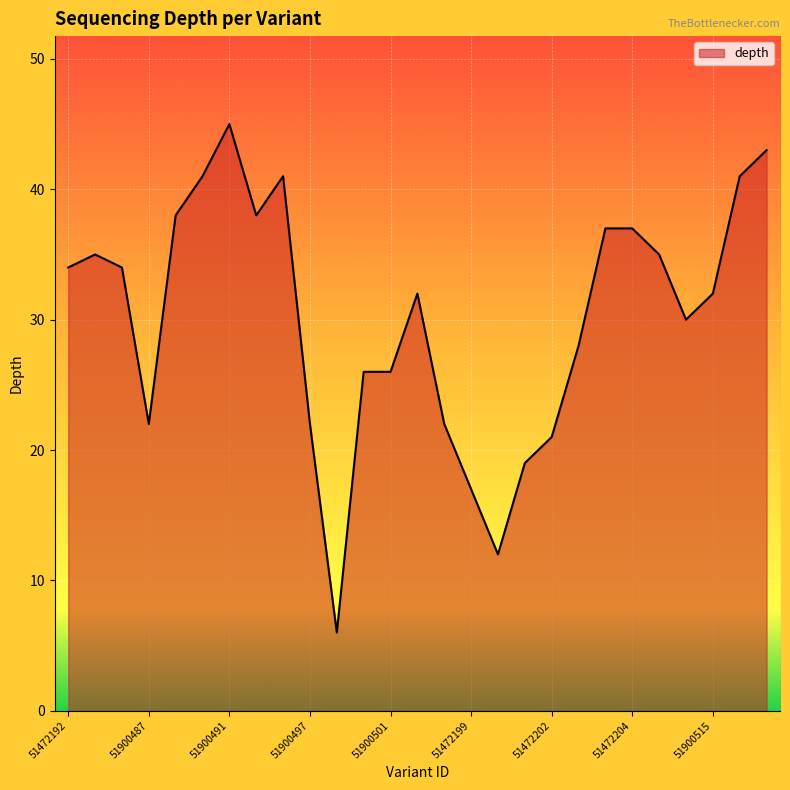

Reading right to left, transcribe all the data shown in this chart.

43	41	32	30	35	37	37	28	21	19	12	17	22	32	26	26	6	22	41	38	45	41	38	22	34	35	34